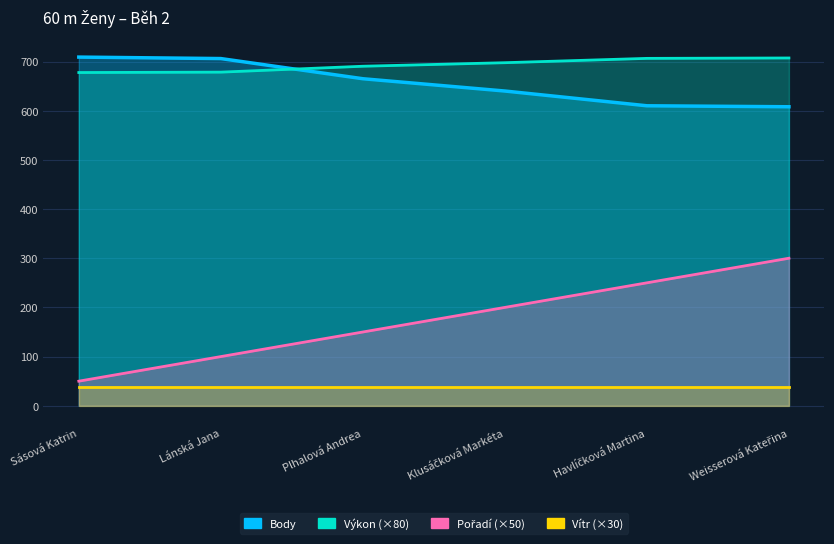

Read the Výkon value at Plhalová Andrea.

690.4